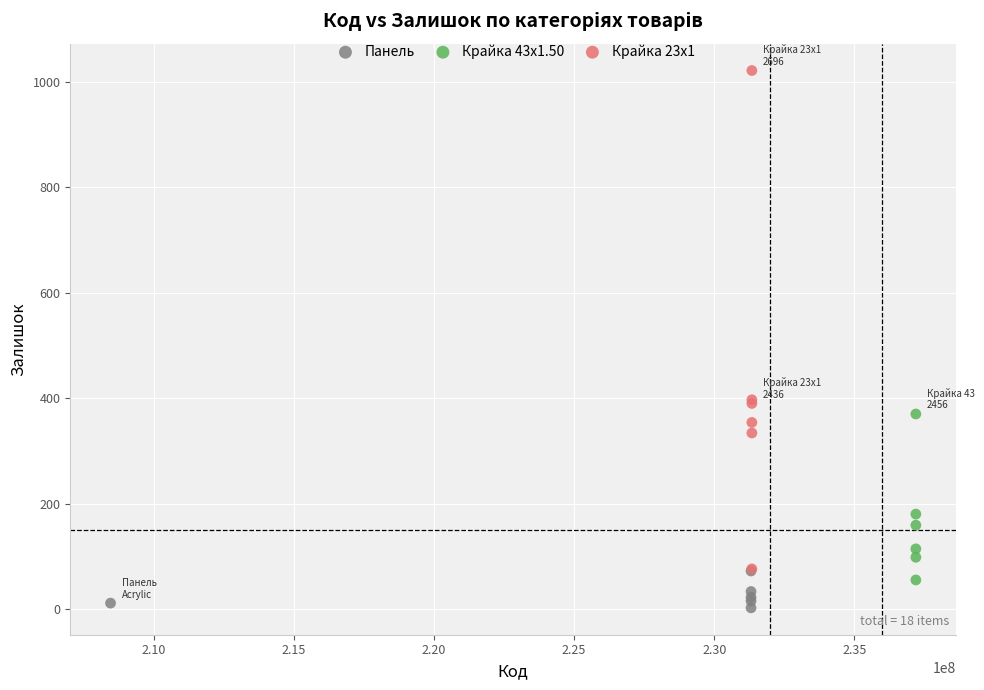

What are all the series names shown in the legend?

Панель, Крайка 43x1.50, Крайка 23x1